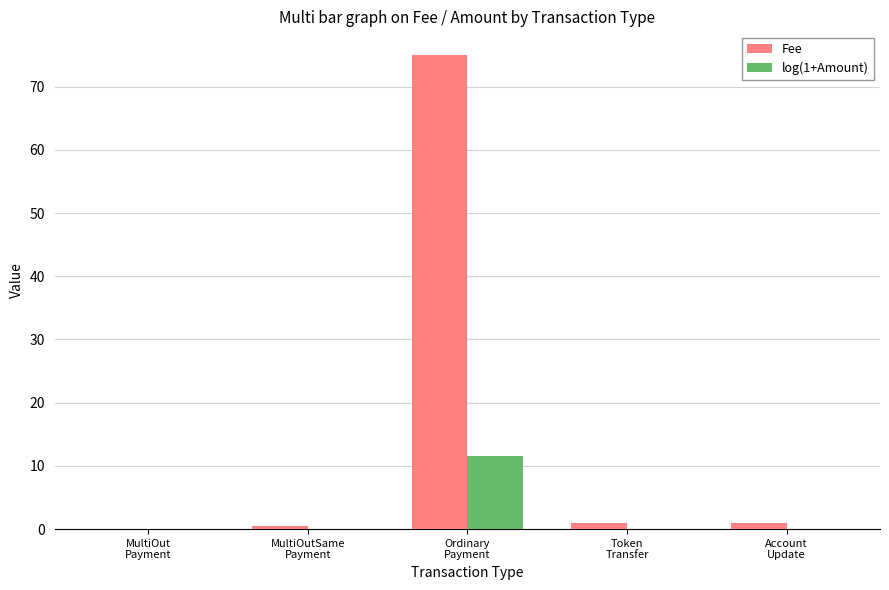

Which label corresponds to the largest value in the chart?

Ordinary
Payment